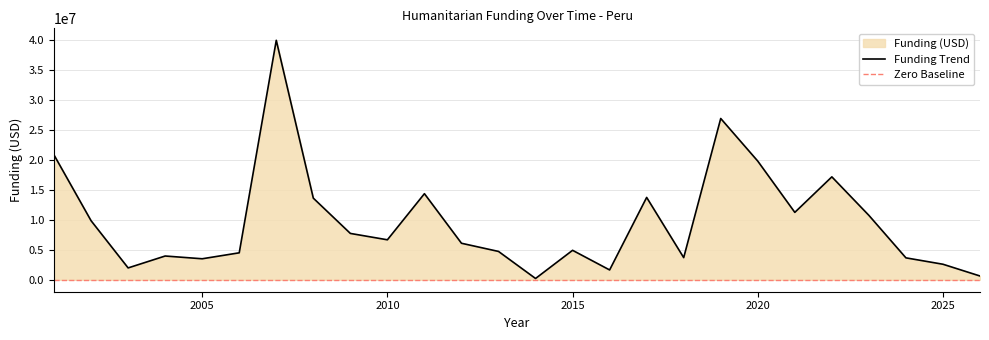

What is the maximum value shown in the chart?

39938129